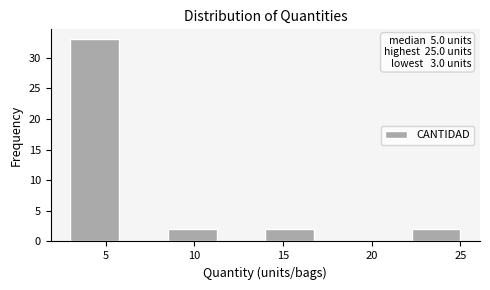

Over which range of the x-axis is the bar tallest?

3.00 to 5.75